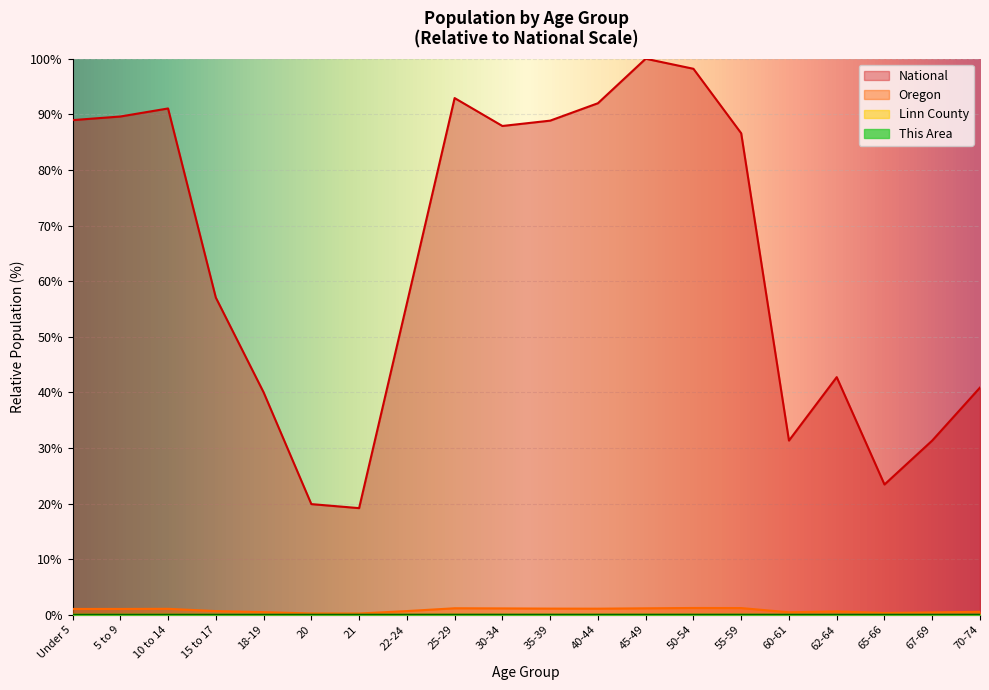

The This Area series shows 0.0 at 15 to 17. True or false?

False